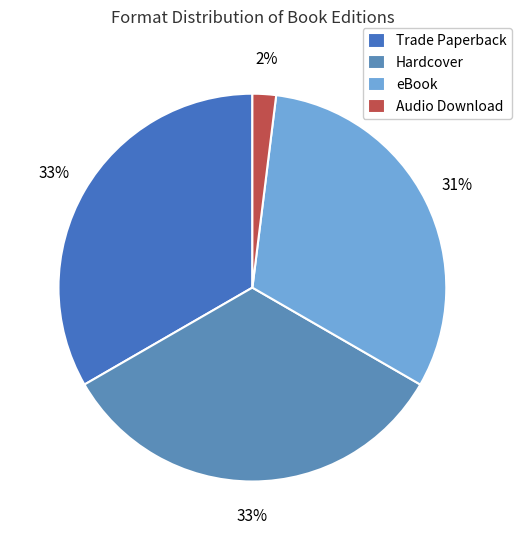

To the nearest percent, what percentage of the pie is Audio Download?

2%